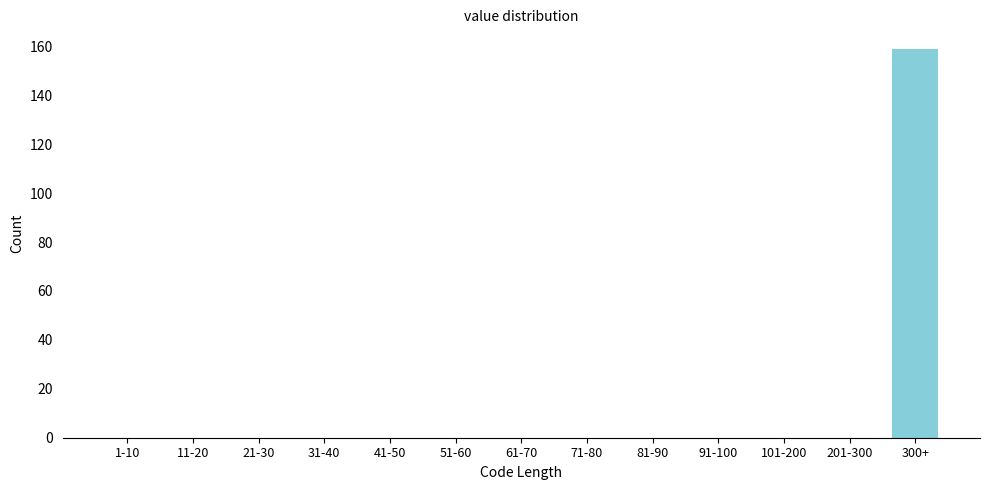

Reading right to left, transcribe all the data shown in this chart.

300+=159	201-300=0	101-200=0	91-100=0	81-90=0	71-80=0	61-70=0	51-60=0	41-50=0	31-40=0	21-30=0	11-20=0	1-10=0